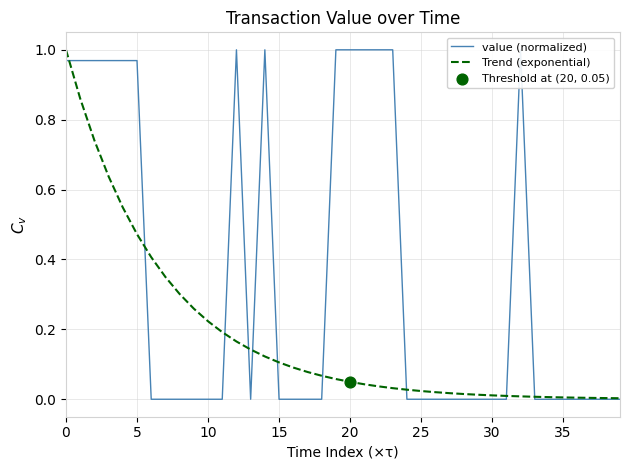

At how many categories does at least one series exceed 0?

40